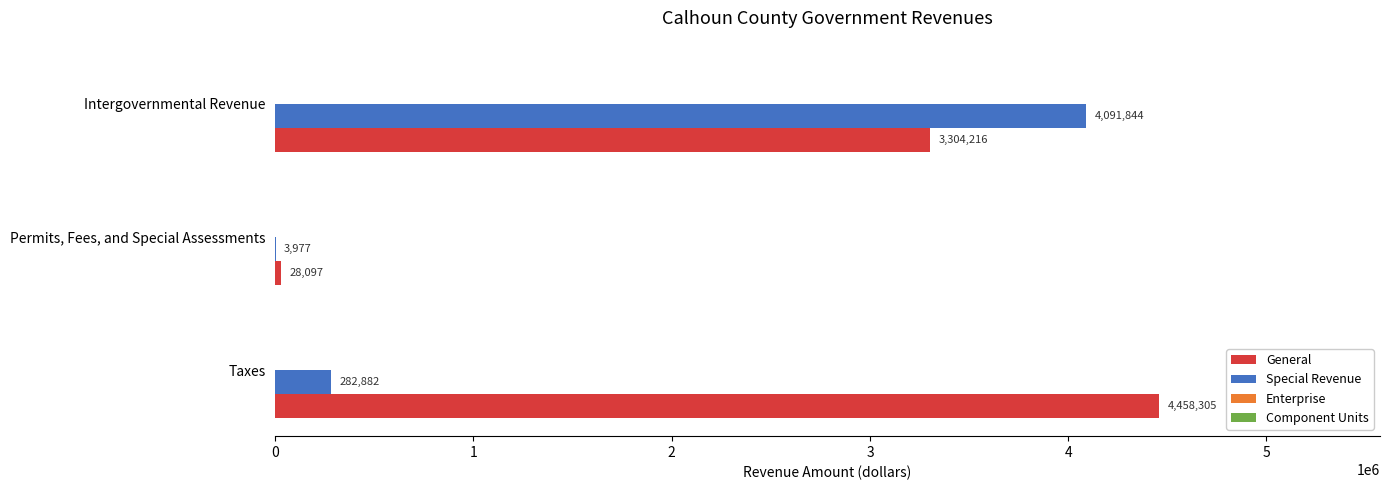

What is the sum of all Special Revenue values?

4378703